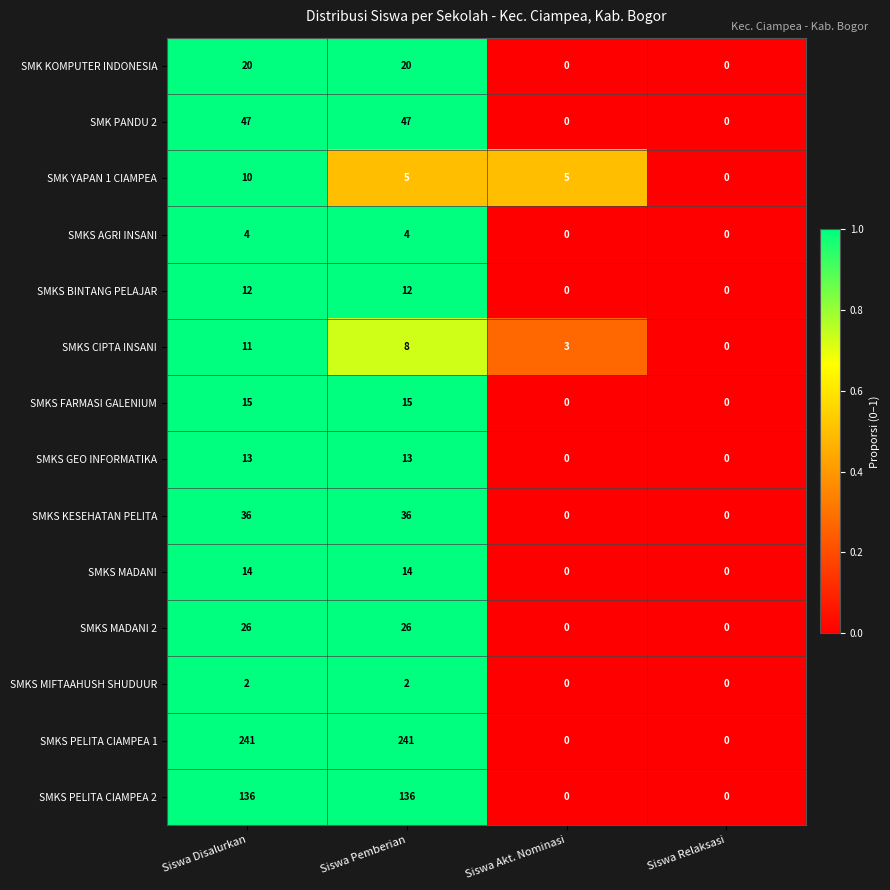

Rank the series by their maximum value, from highest to lowest.

SMKS PELITA CIAMPEA 1, SMKS PELITA CIAMPEA 2, SMK PANDU 2, SMKS KESEHATAN PELITA, SMKS MADANI 2, SMK KOMPUTER INDONESIA, SMKS FARMASI GALENIUM, SMKS MADANI, SMKS GEO INFORMATIKA, SMKS BINTANG PELAJAR, SMKS CIPTA INSANI, SMK YAPAN 1 CIAMPEA, SMKS AGRI INSANI, SMKS MIFTAAHUSH SHUDUUR